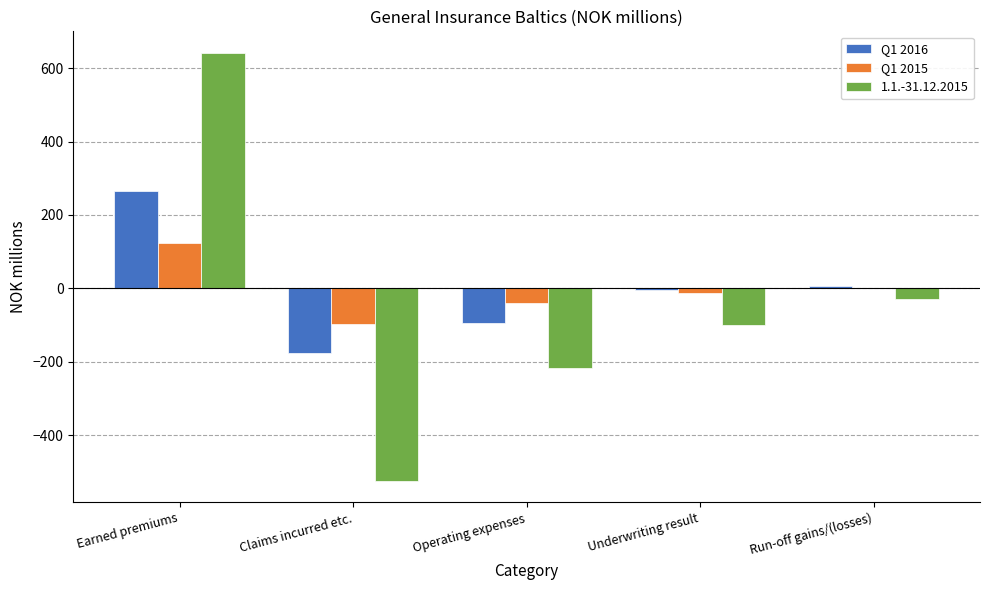

At which category is the sum across all series the highest?

Earned premiums